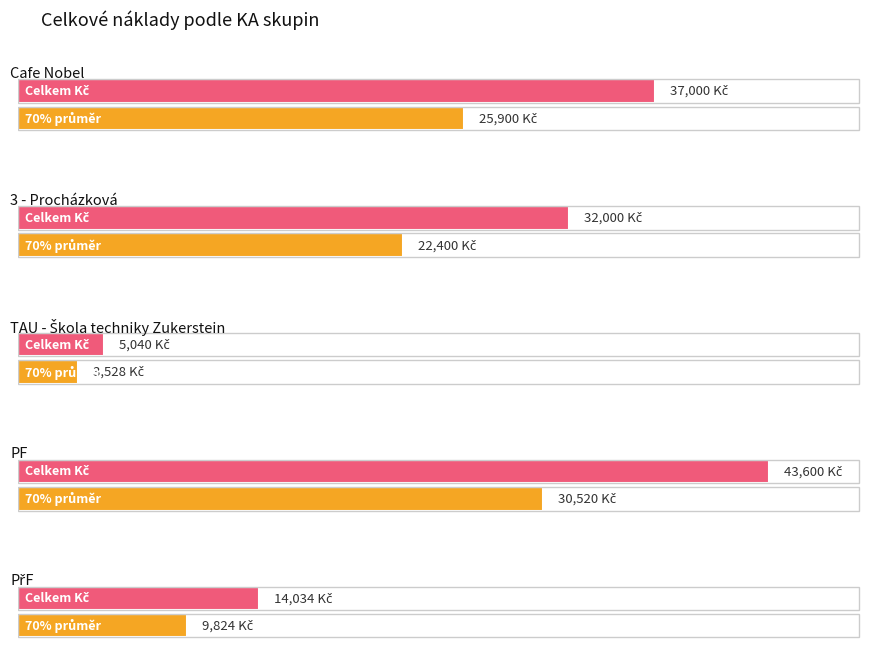

The Celkem series shows 3095.8 at 9. True or false?

False